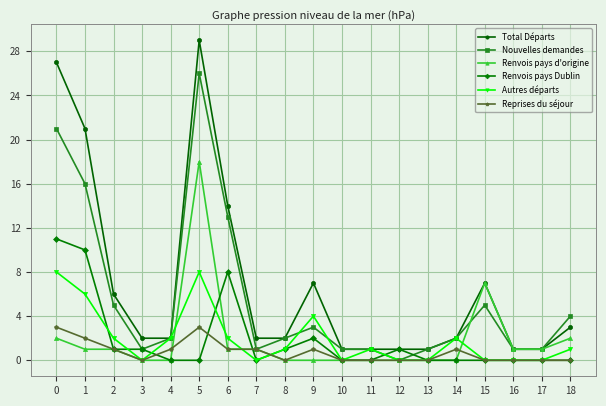

How many lines are shown in the chart?

6